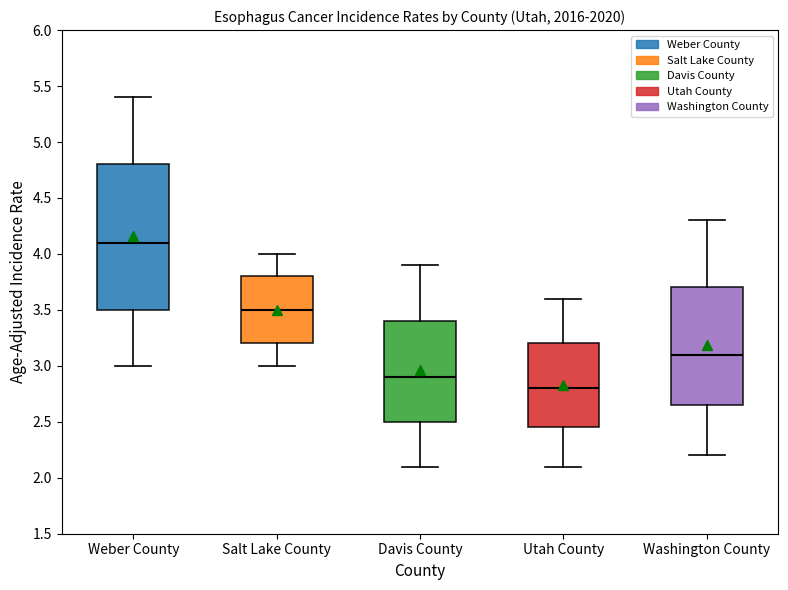

Which box has the lowest median line?

Utah County